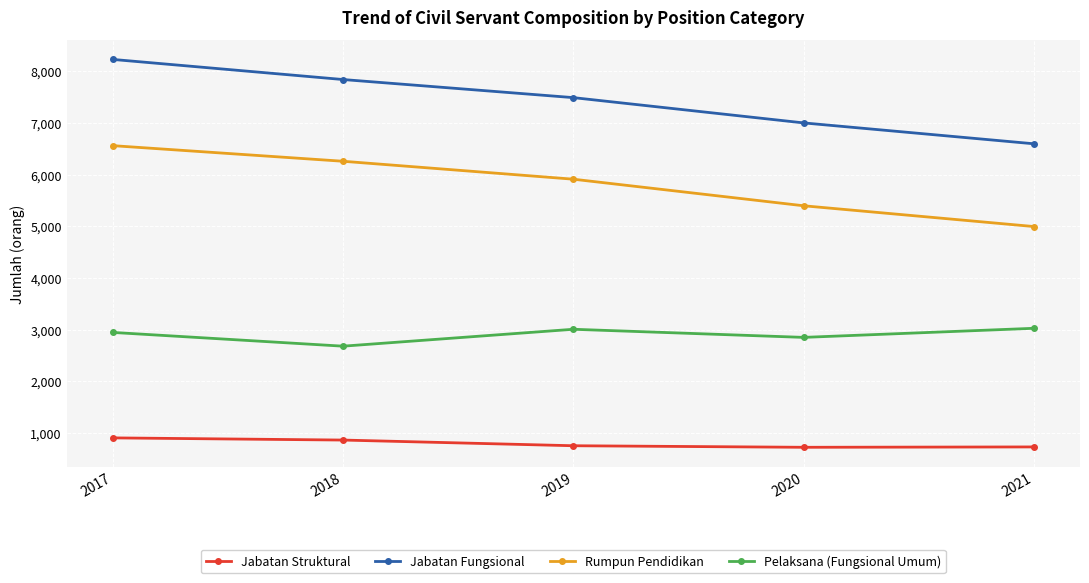

True or false: Jabatan Struktural and Pelaksana (Fungsional Umum) cross at least once.

False